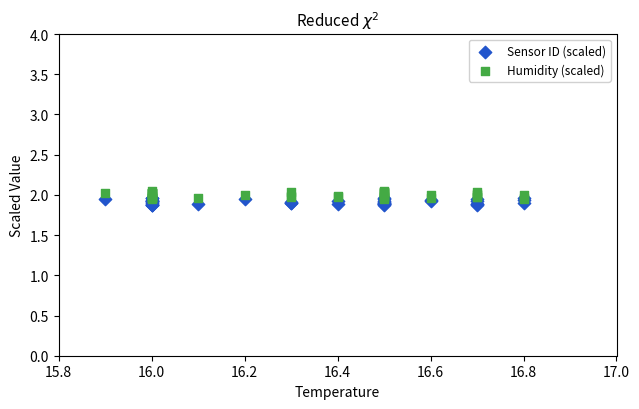

What are all the series names shown in the legend?

Sensor ID (scaled), Humidity (scaled)